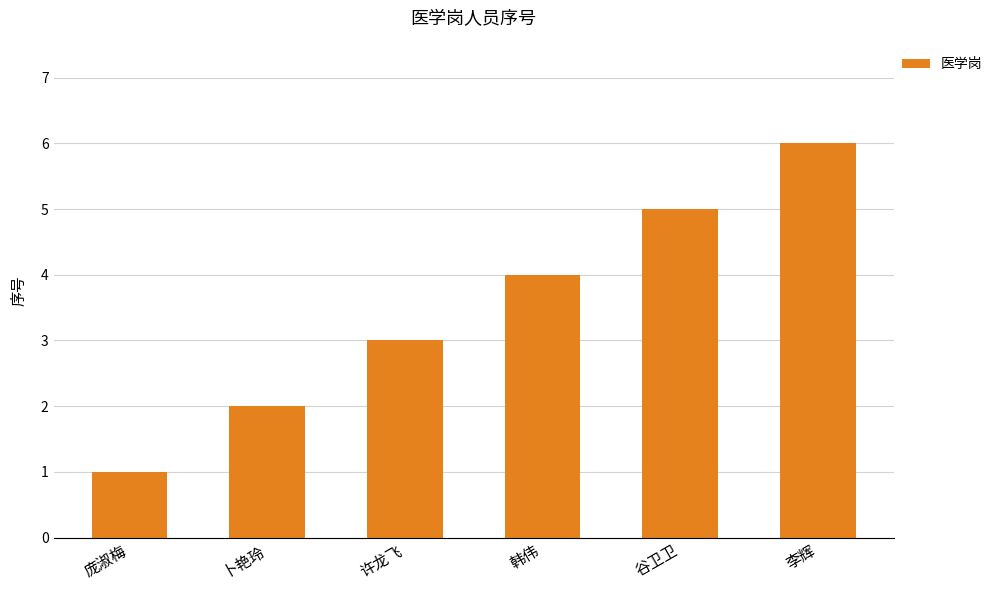

Which label corresponds to the smallest value in the chart?

庞淑梅